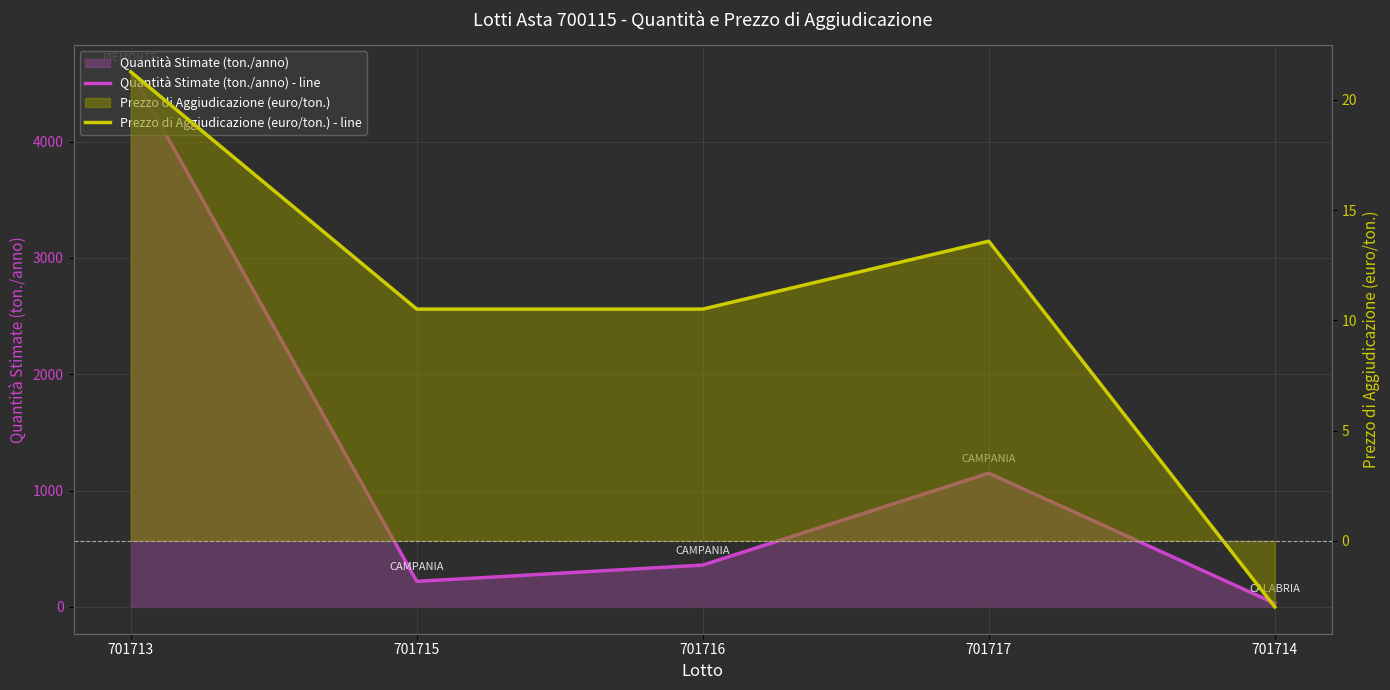

True or false: Prezzo di Aggiudicazione (euro/ton.) - line and Quantità Stimate (ton./anno) - line intersect in this chart.

False